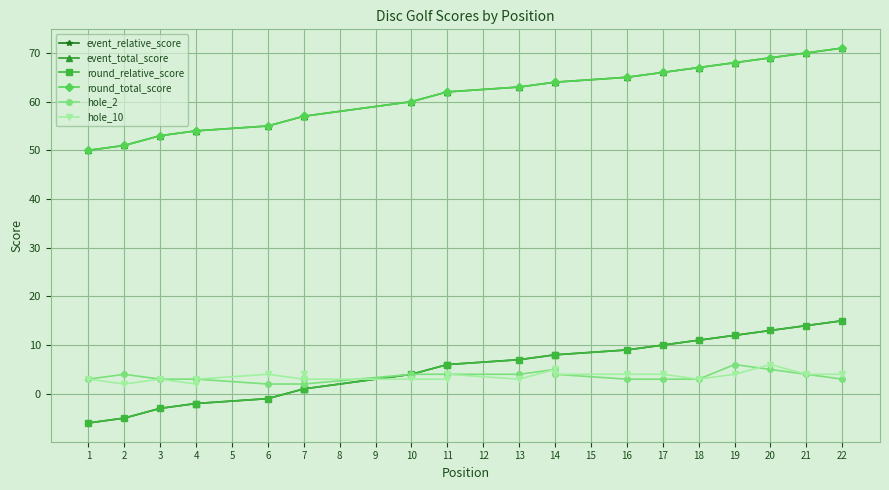

Reading left to right, transcribe all the data shown in this chart.

event_relative_score: -6	-5	-3	-2	-2	-1	1	1	1	4	6	6	7	8	8	9	10	11	12	13	14	15
event_total_score: 50	51	53	54	54	55	57	57	57	60	62	62	63	64	64	65	66	67	68	69	70	71
round_relative_score: -6	-5	-3	-2	-2	-1	1	1	1	4	6	6	7	8	8	9	10	11	12	13	14	15
round_total_score: 50	51	53	54	54	55	57	57	57	60	62	62	63	64	64	65	66	67	68	69	70	71
hole_2: 3	4	3	3	3	2	2	3	2	4	4	4	4	5	4	3	3	3	6	5	4	3
hole_10: 3	2	3	2	3	4	3	4	3	3	3	4	3	5	4	4	4	3	4	6	4	4